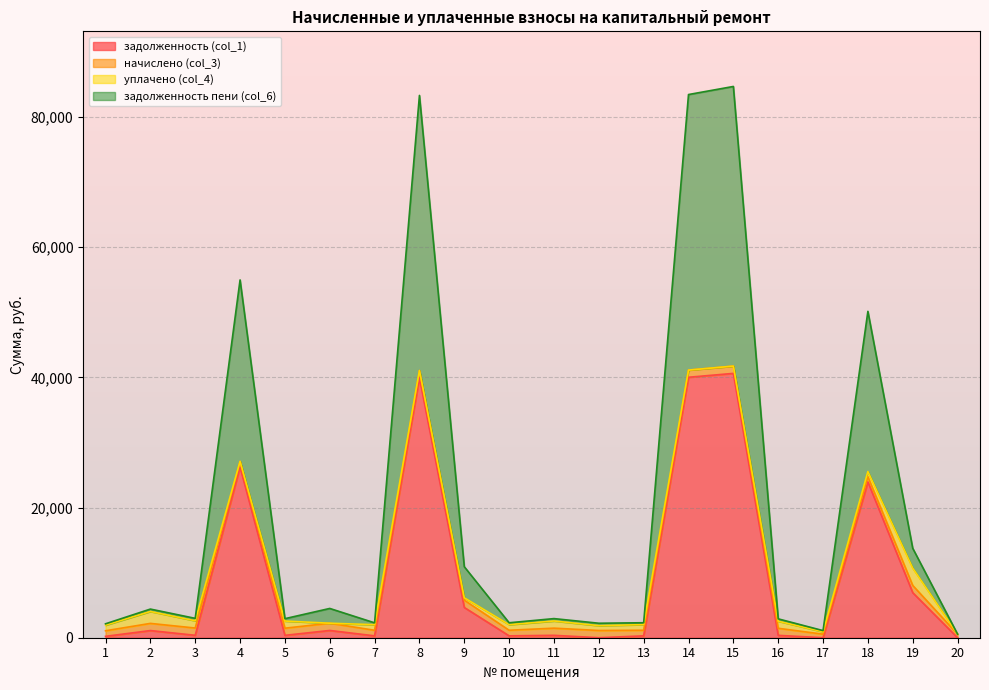

True or false: задолженность пени (col_6) and задолженность (col_1) cross at least once.

False